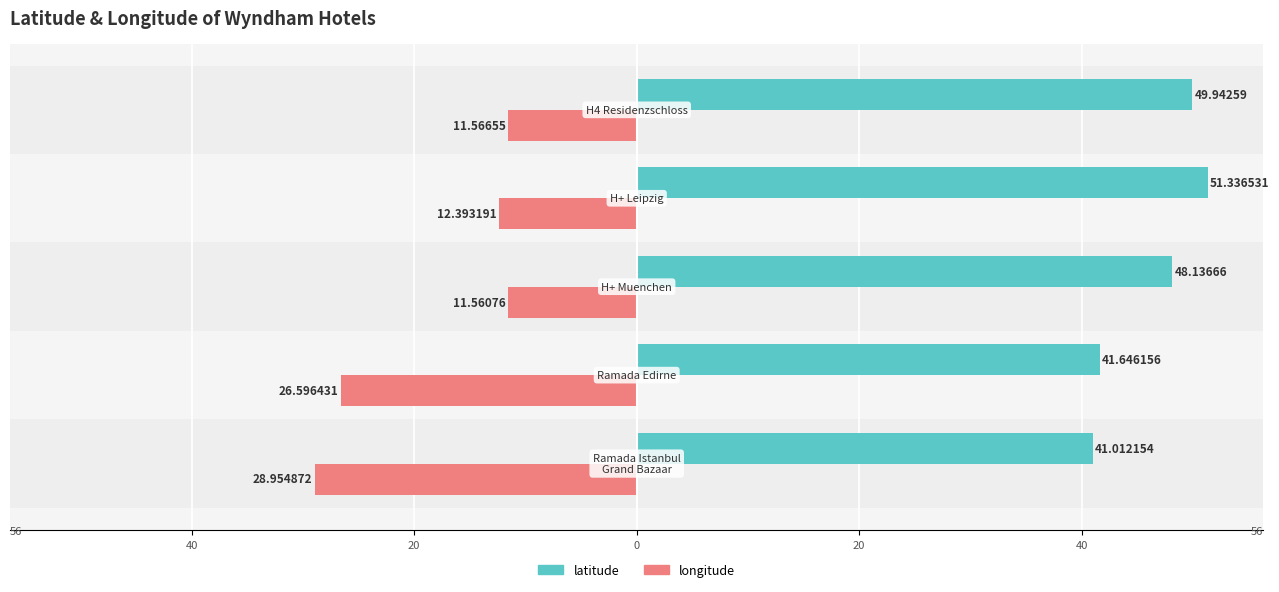

What are all the series names shown in the legend?

latitude, longitude